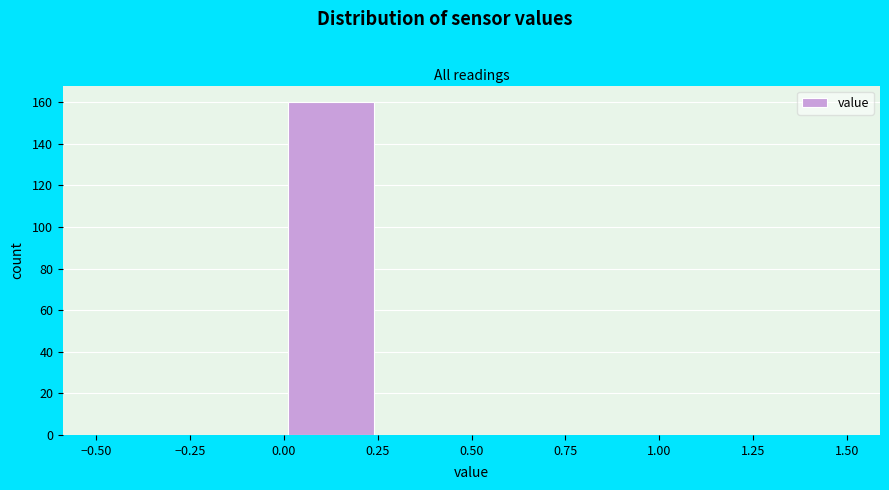

Reading left to right, list every bar in this chart as the range it spans on the x-axis followed by its height. The values are not printed on the chart, so give them approximately, as read against the axis.

-0.50 to -0.25: 0
-0.25 to 0.00: 0
0.00 to 0.25: 160
0.25 to 0.50: 0
0.50 to 0.75: 0
0.75 to 1.00: 0
1.00 to 1.25: 0
1.25 to 1.50: 0